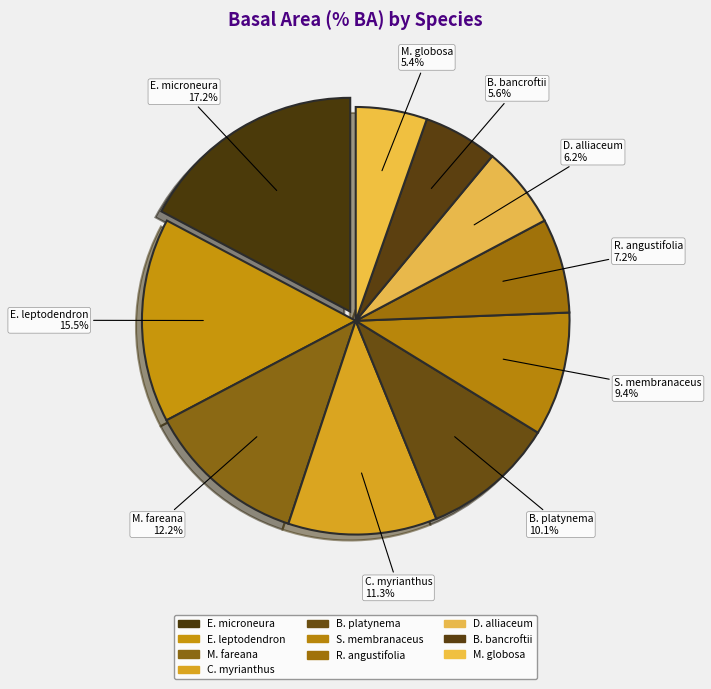

How many segments does this pie chart have?

10